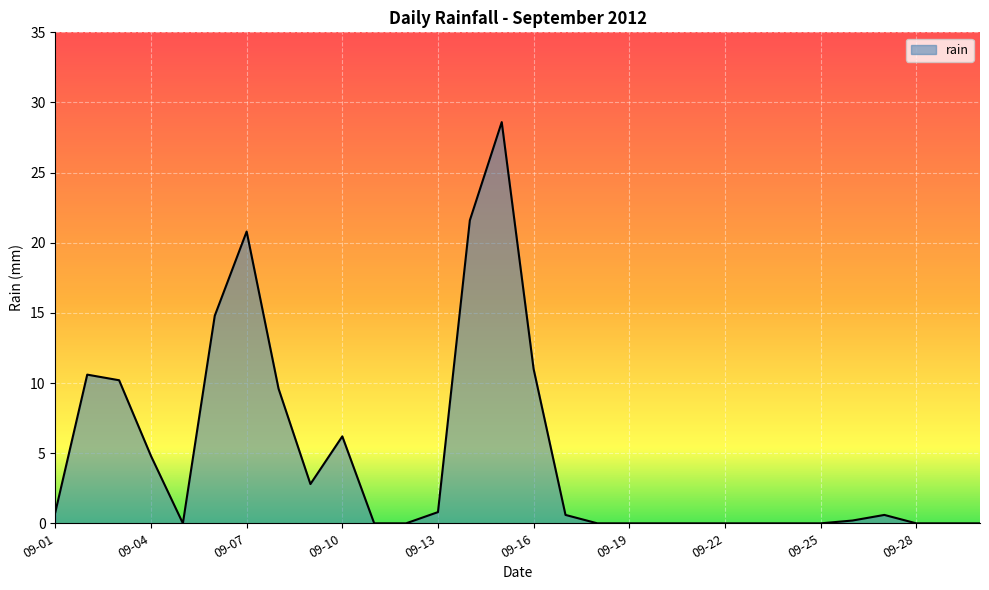

What is the difference between the maximum and minimum values?

28.6